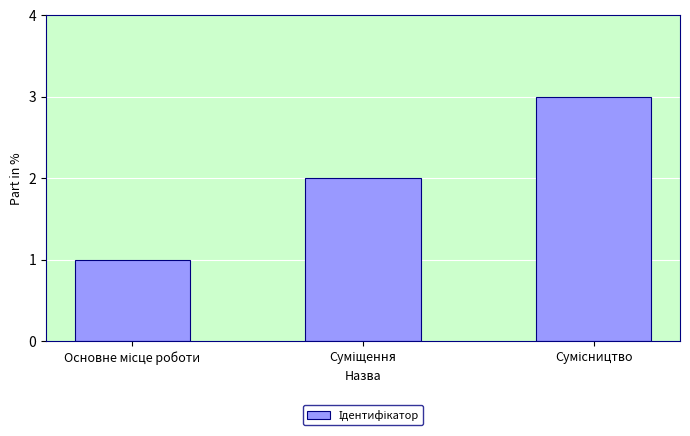

What is the maximum value shown in the chart?

3